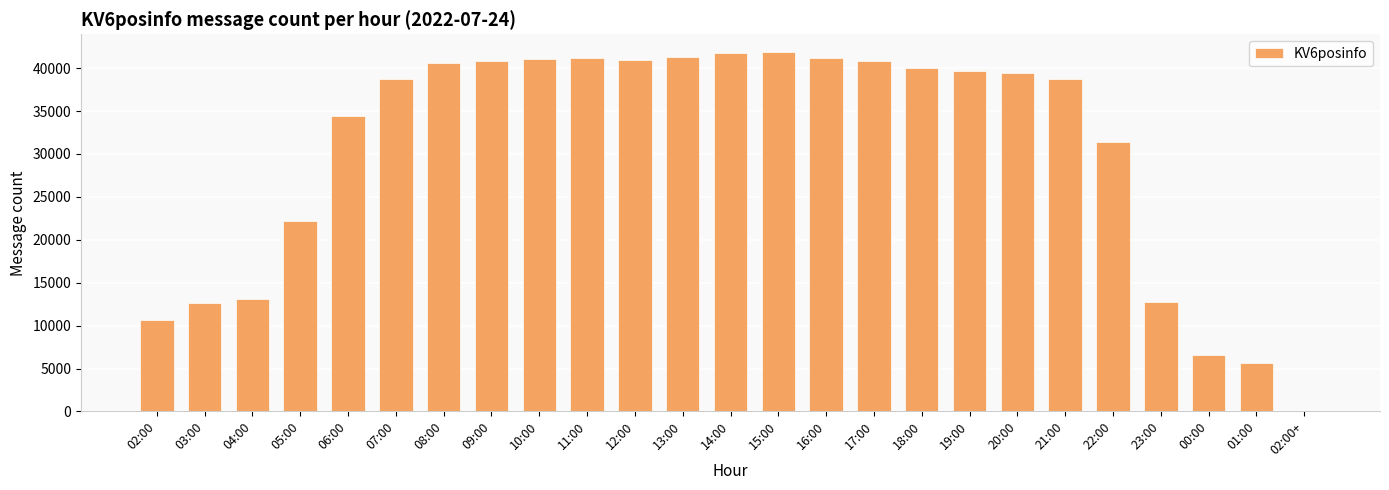

At which label is the value closest to 20924?

05:00